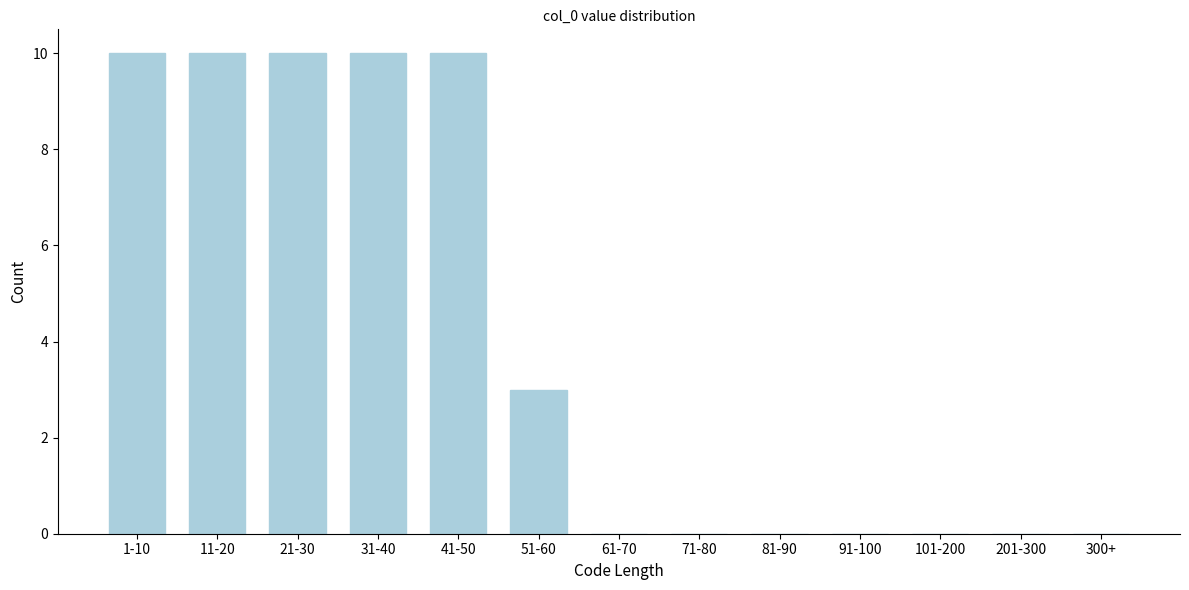

Reading left to right, list all the values displayed in this chart.

1-10=10	11-20=10	21-30=10	31-40=10	41-50=10	51-60=3	61-70=0	71-80=0	81-90=0	91-100=0	101-200=0	201-300=0	300+=0